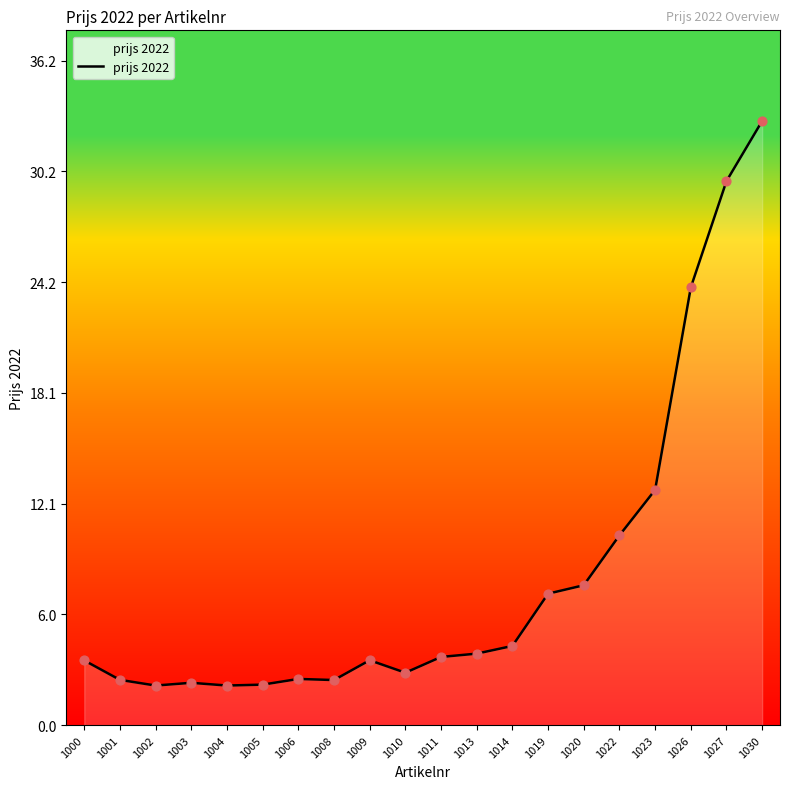

Approximately how many times larger is the value at 1022 compared to 1014?

2.4